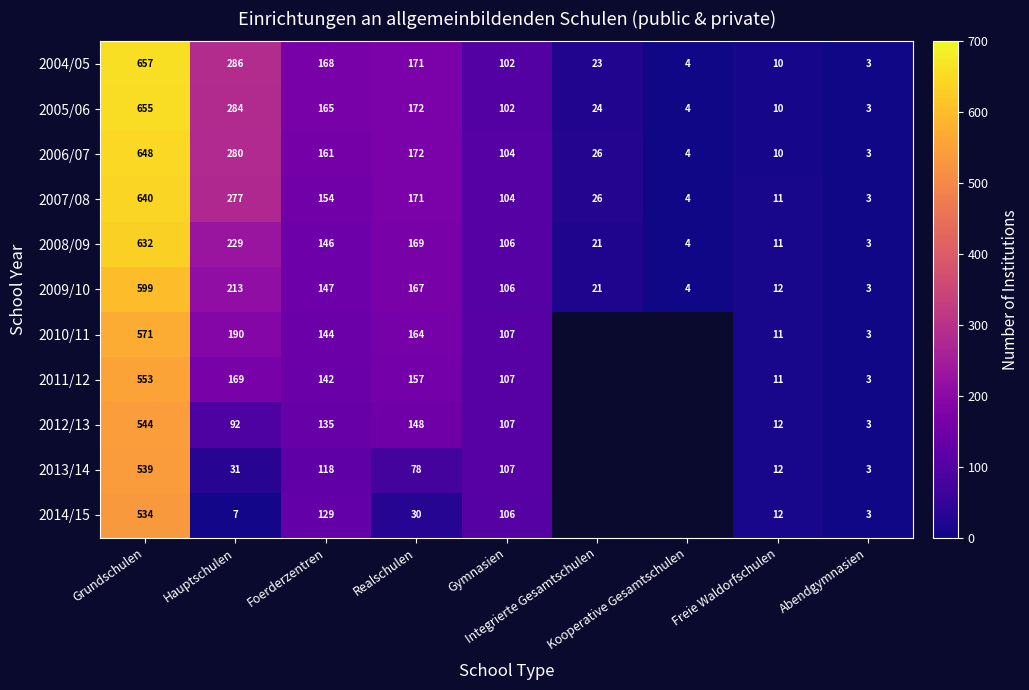

What is the average value of the 2004/05 series?

158